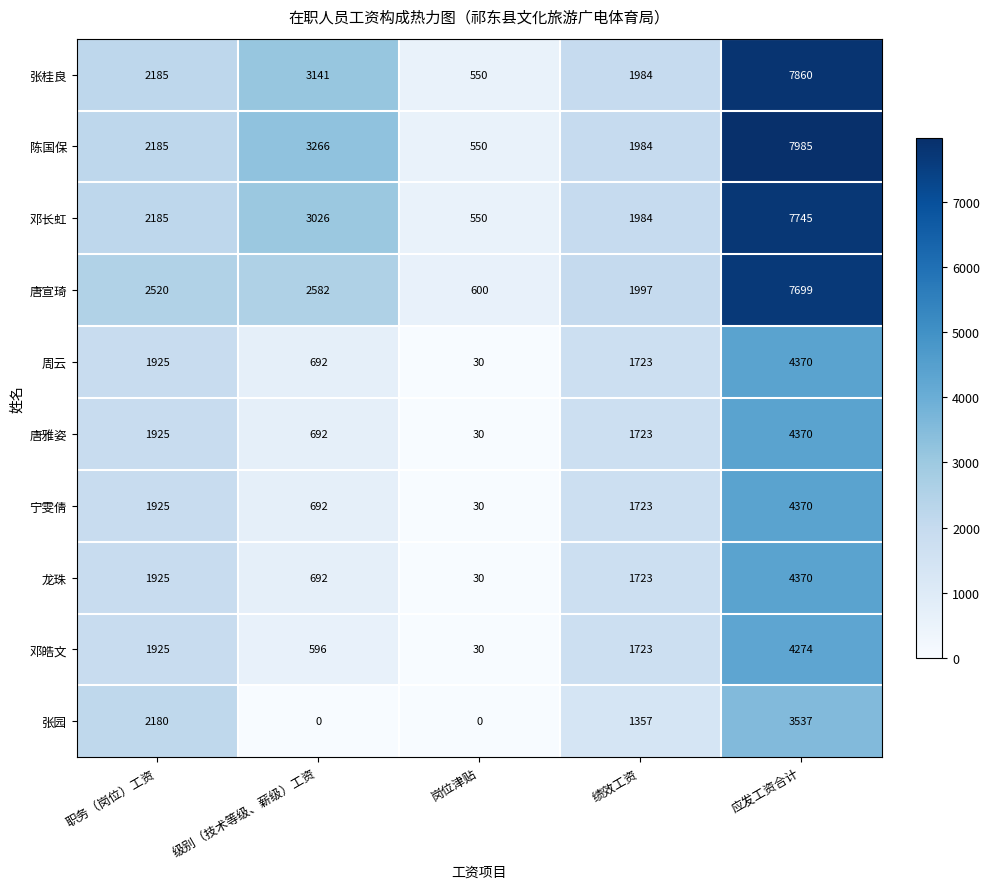

The value of 龙珠 at 级别（技术等级、薪级）工资 is 416. True or false?

False